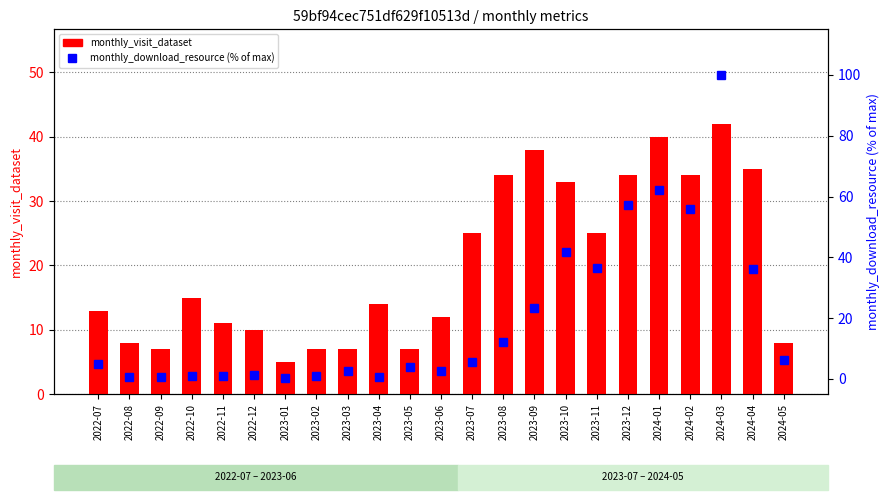

Which label corresponds to the smallest value in the chart?

2023-01